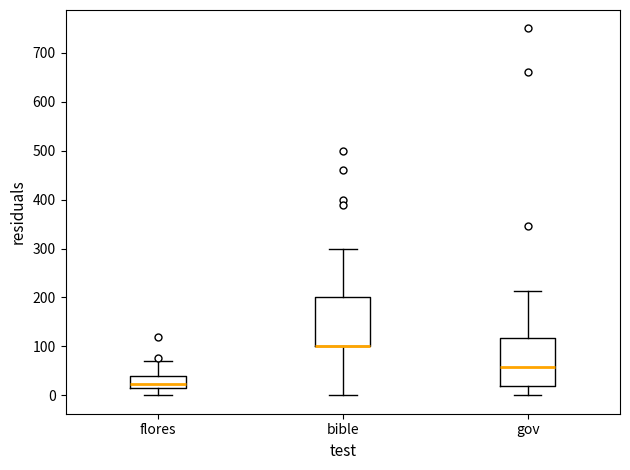

Reading left to right, read every box against the y-axis: the position of its median line, the range the box covers, and the ends of its whiskers. The values are not printed on the chart, so give them approximately, as read against the axis.

flores: median 20, box 10 to 40, whiskers 0 to 70
bible: median 100 (drawn on the box's lower edge), box 100 to 200, whiskers 0 to 300
gov: median 60, box 20 to 120, whiskers 0 to 210